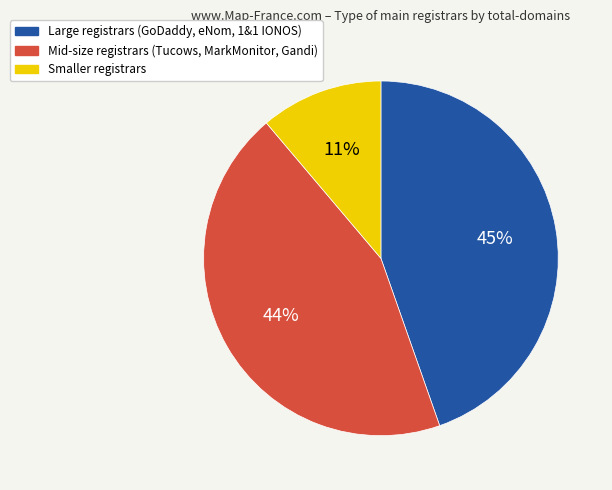

Is there any slice that represents more than half of the pie?

No